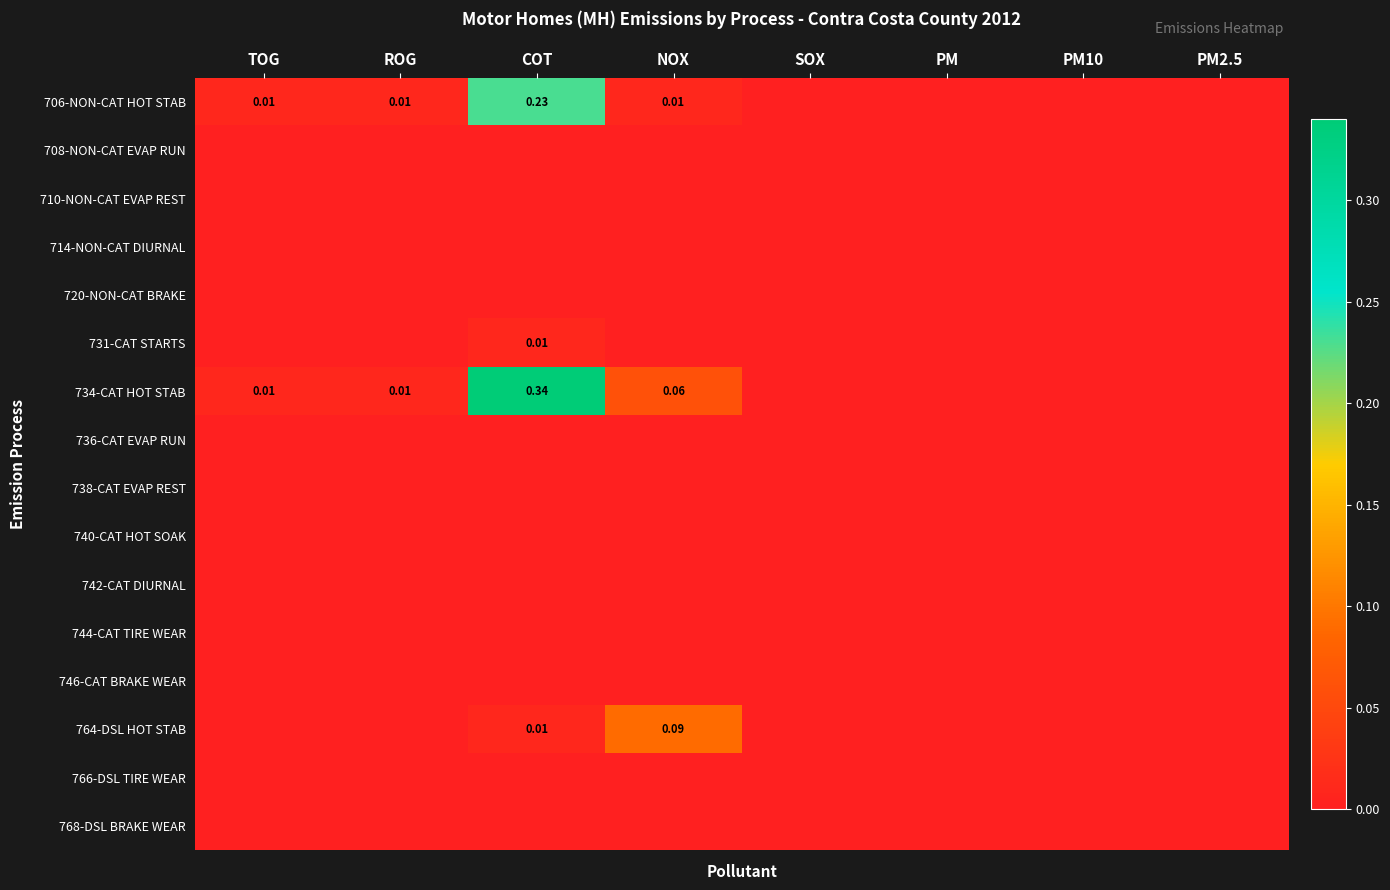

Which series changed the most between NOX and PM2.5?

764-DSL HOT STAB